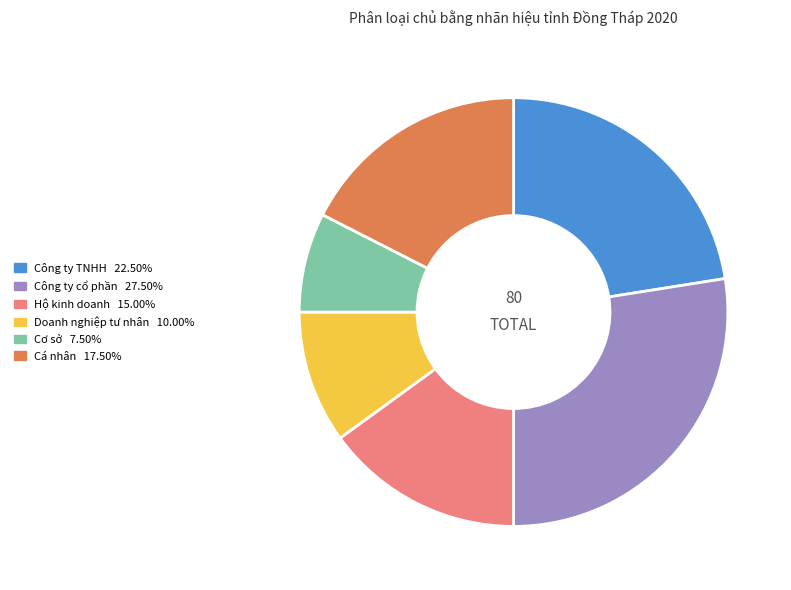

What is the smallest slice in the pie chart?

Cơ sở